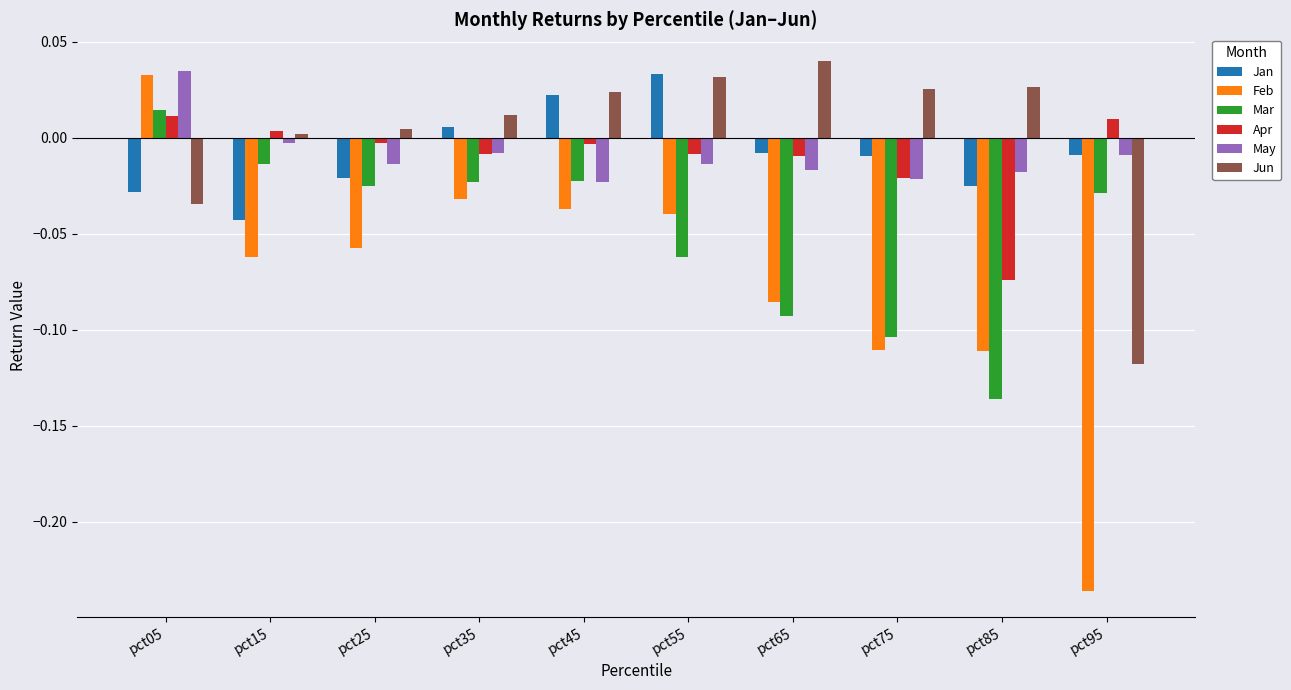

How many data points in Jan are above 0?

3